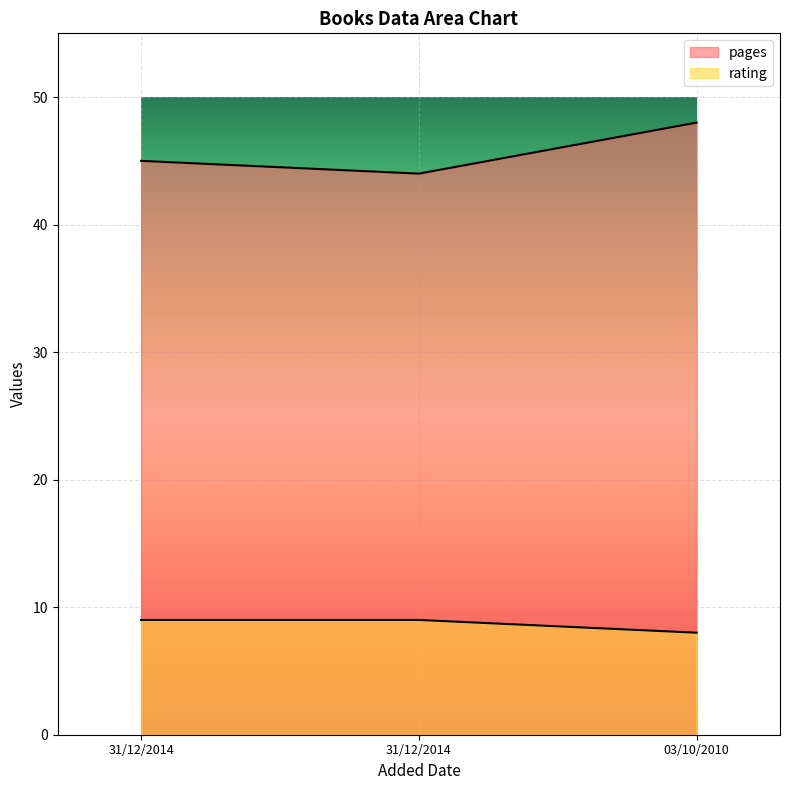

Rank the series by their maximum value, from lowest to highest.

rating, pages